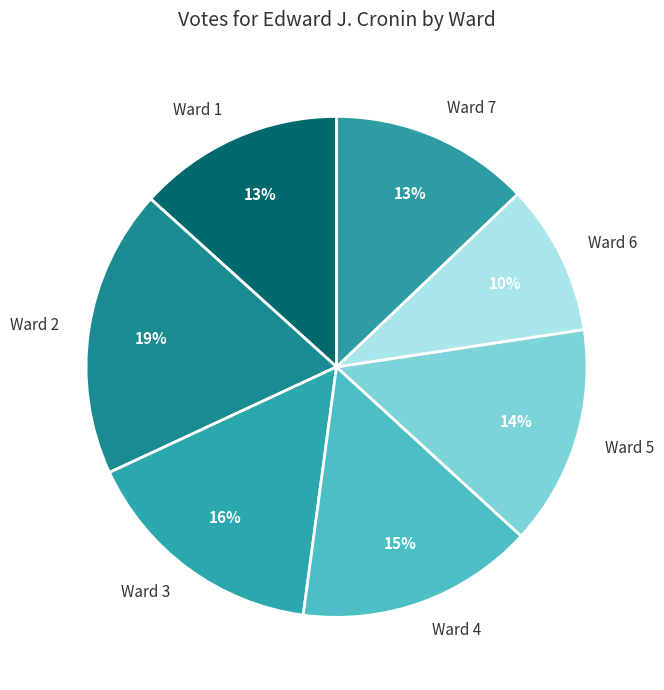

How many slices are in this pie chart?

7